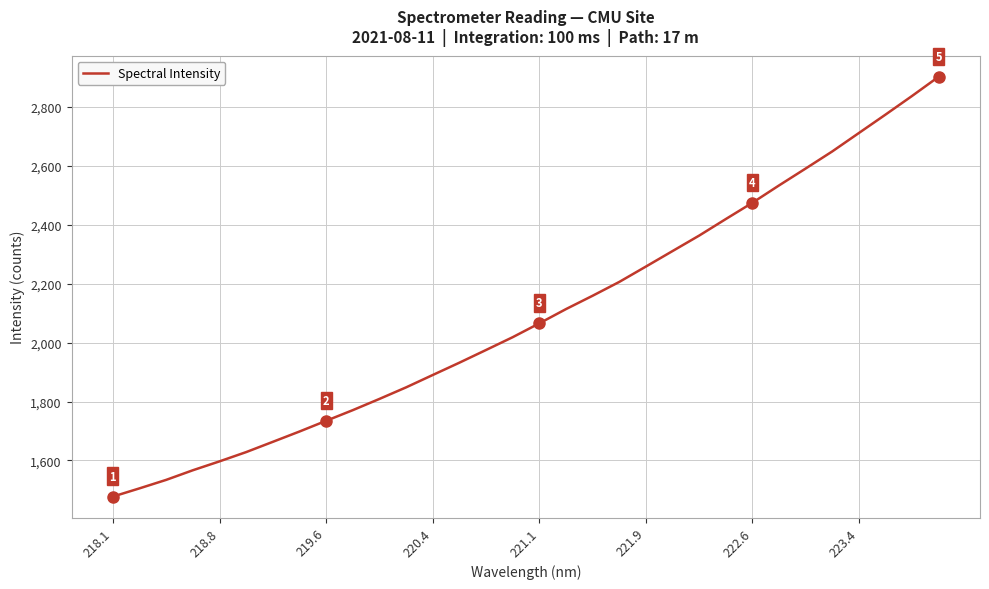

Count the number of values greater than 2065.

16